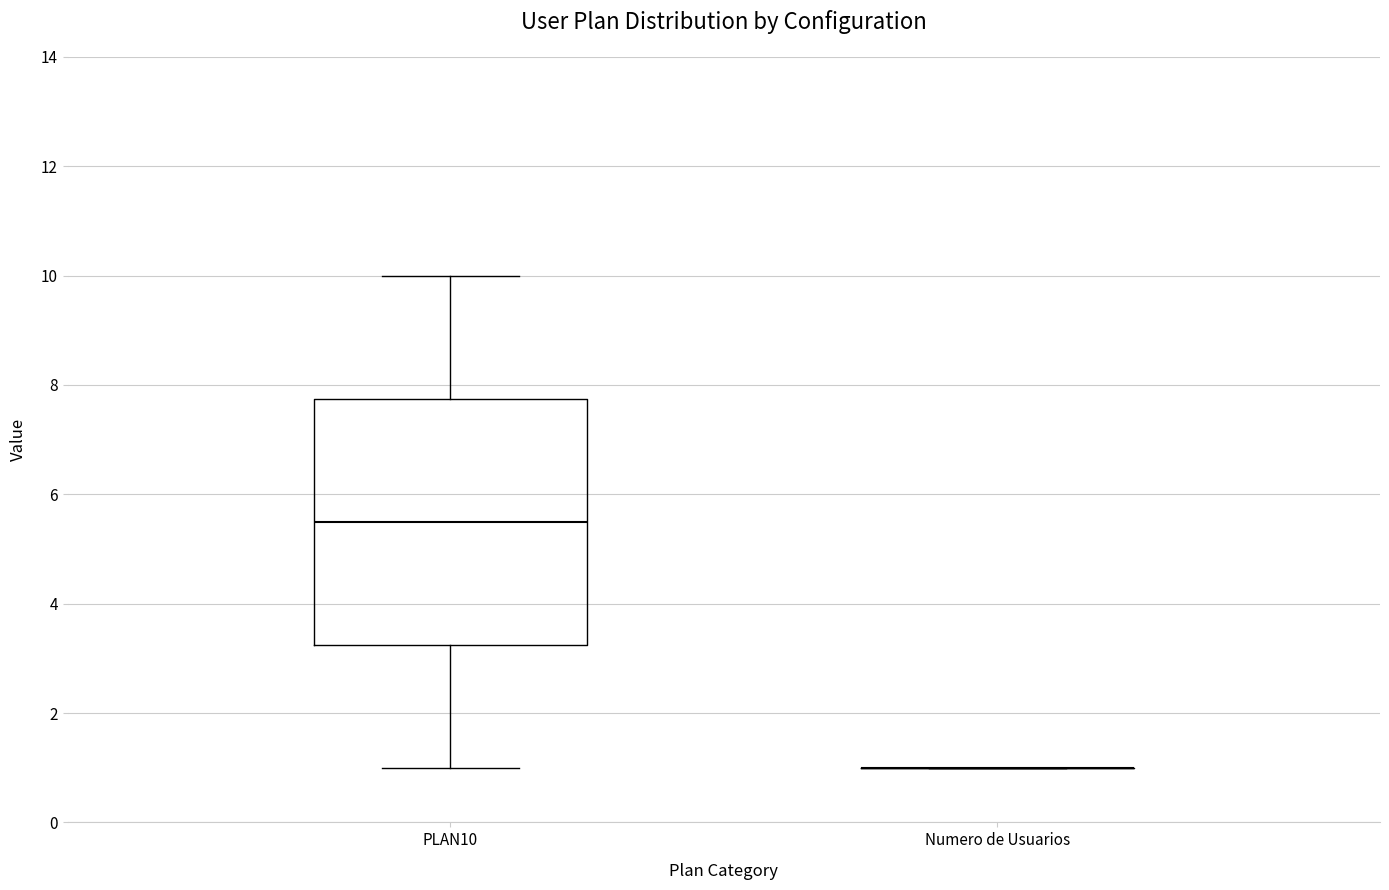

Which box is the tallest, from its lower edge to its upper edge?

PLAN10